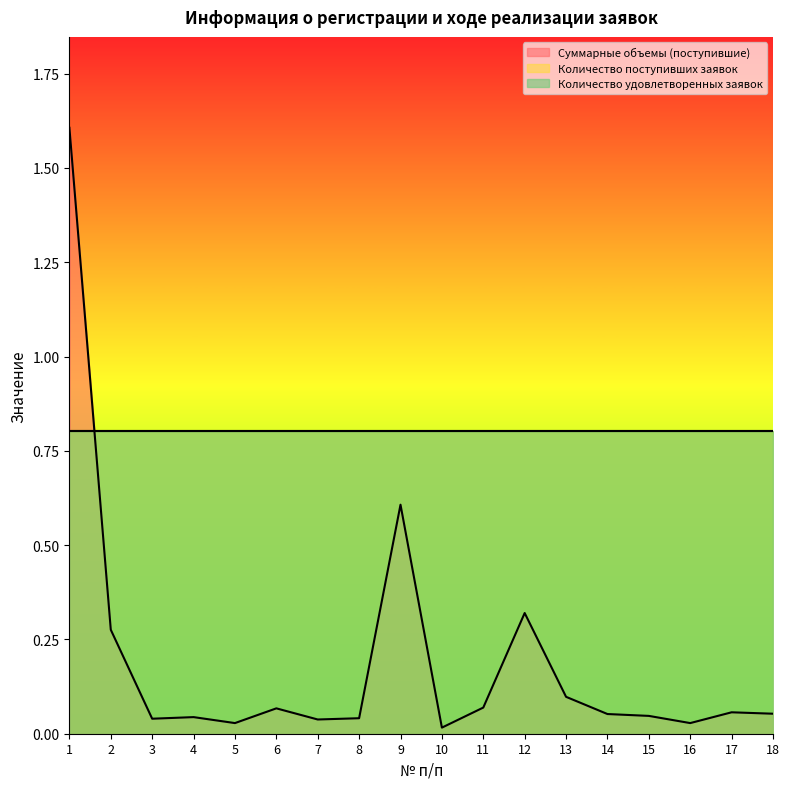

What are all the series names shown in the legend?

Суммарные объемы (поступившие), Количество поступивших заявок, Количество удовлетворенных заявок